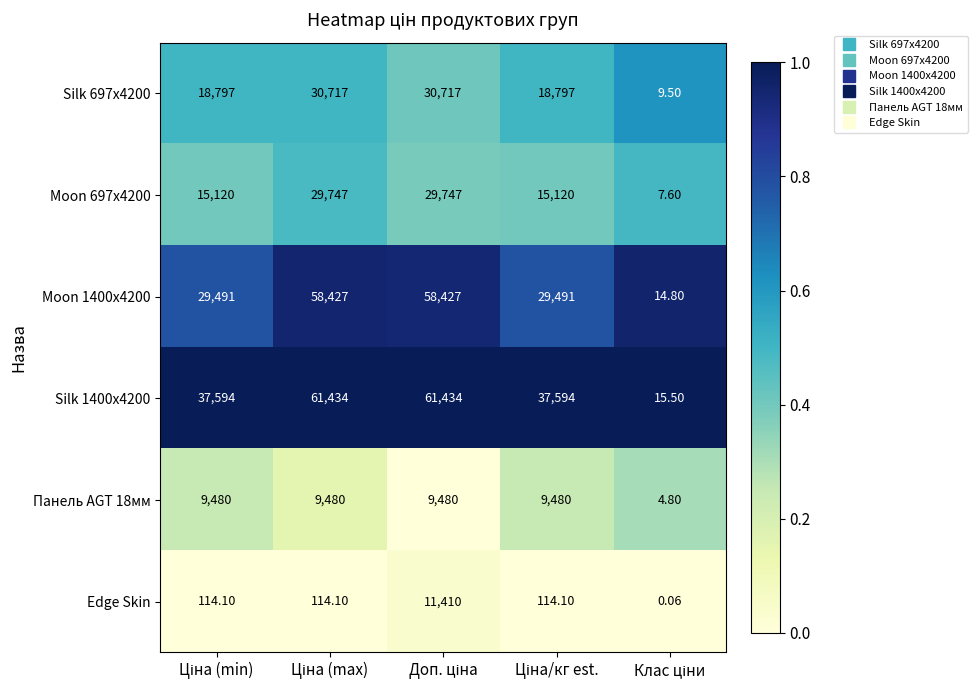

How many categories are shown in the chart?

5